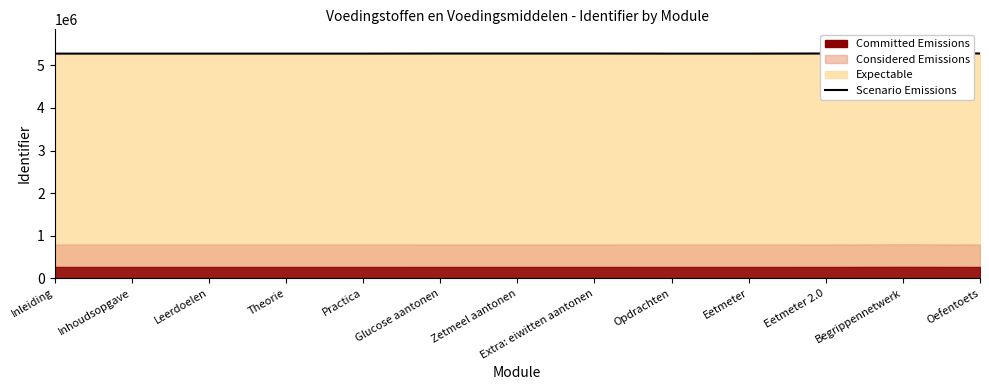

Rank the categories by value from highest to lowest.

Begrippennetwerk, Eetmeter 2.0, Oefentoets, Extra: eiwitten aantonen, Zetmeel aantonen, Glucose aantonen, Leerdoelen, Opdrachten, Eetmeter, Theorie, Practica, Inhoudsopgave, Inleiding